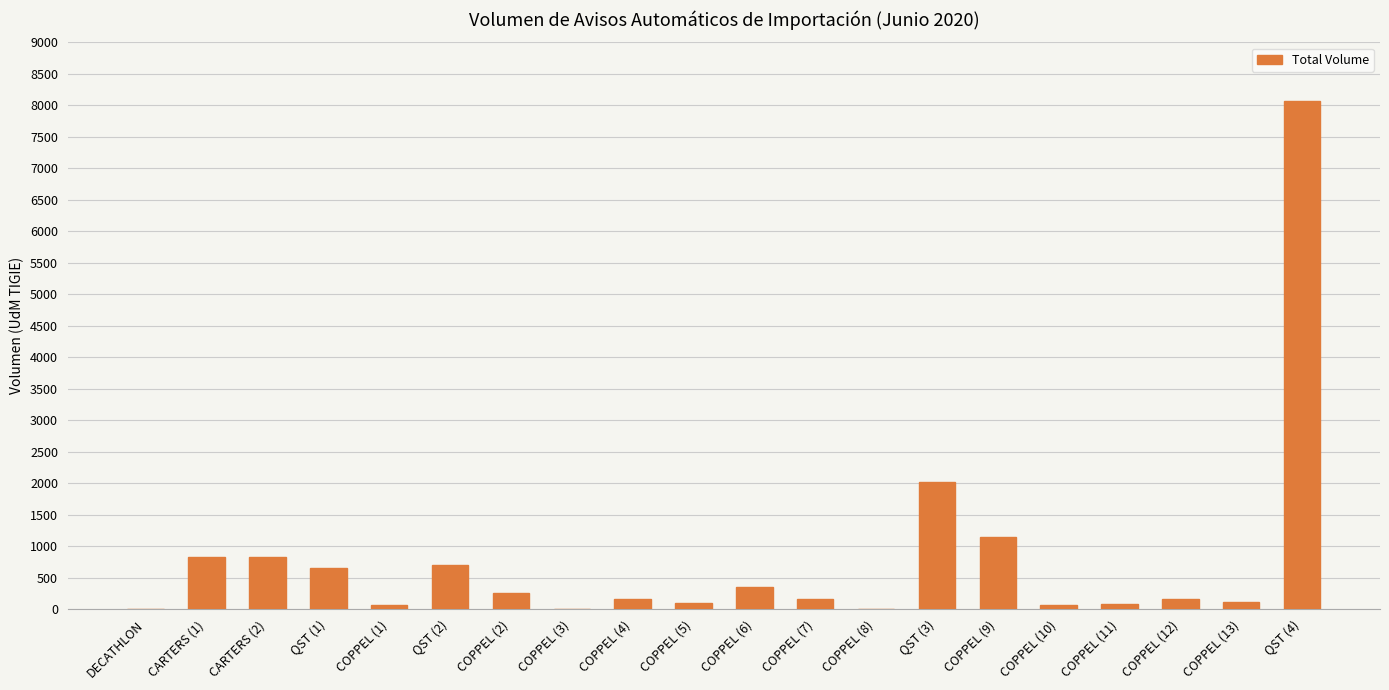

What is the greatest value displayed?

8063.7